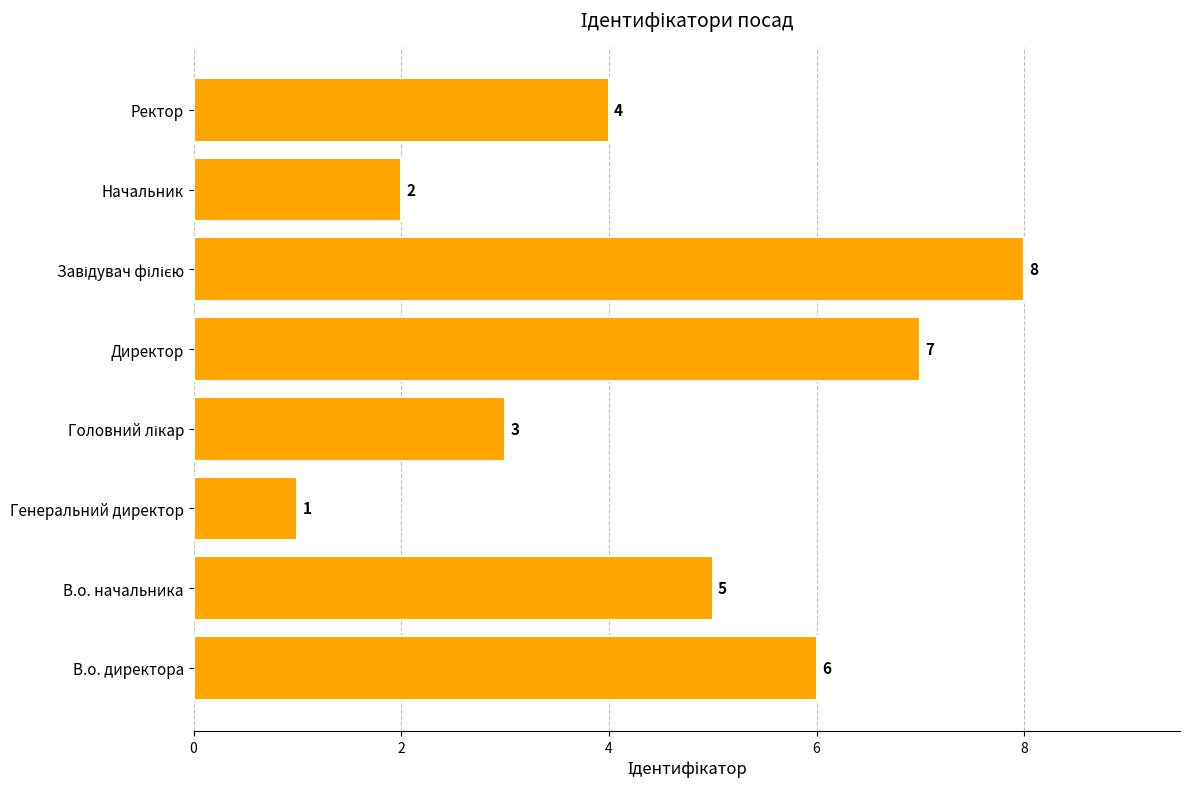

Count the values in the range 3 to 7.

5